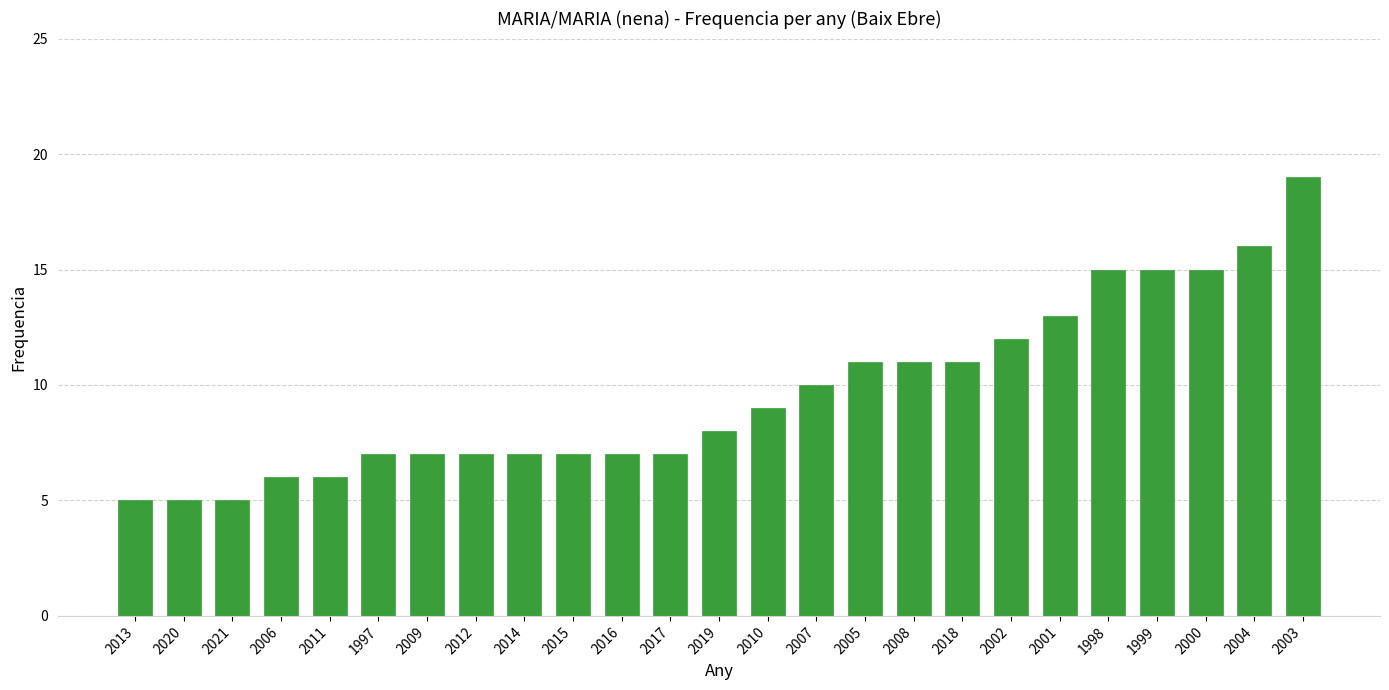

What is the approximate value at 2011, to the nearest 5?

5